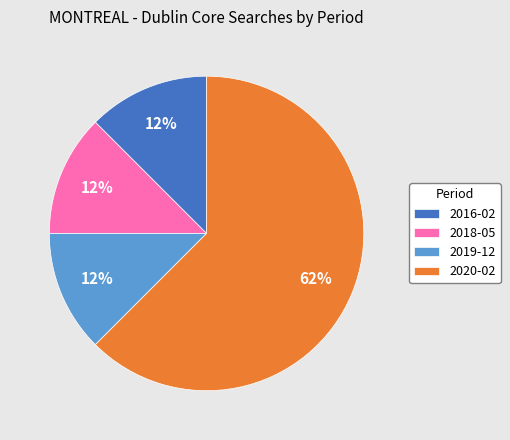

What is the ratio of the value at 2019-12 to the value at 2016-02?

1.0